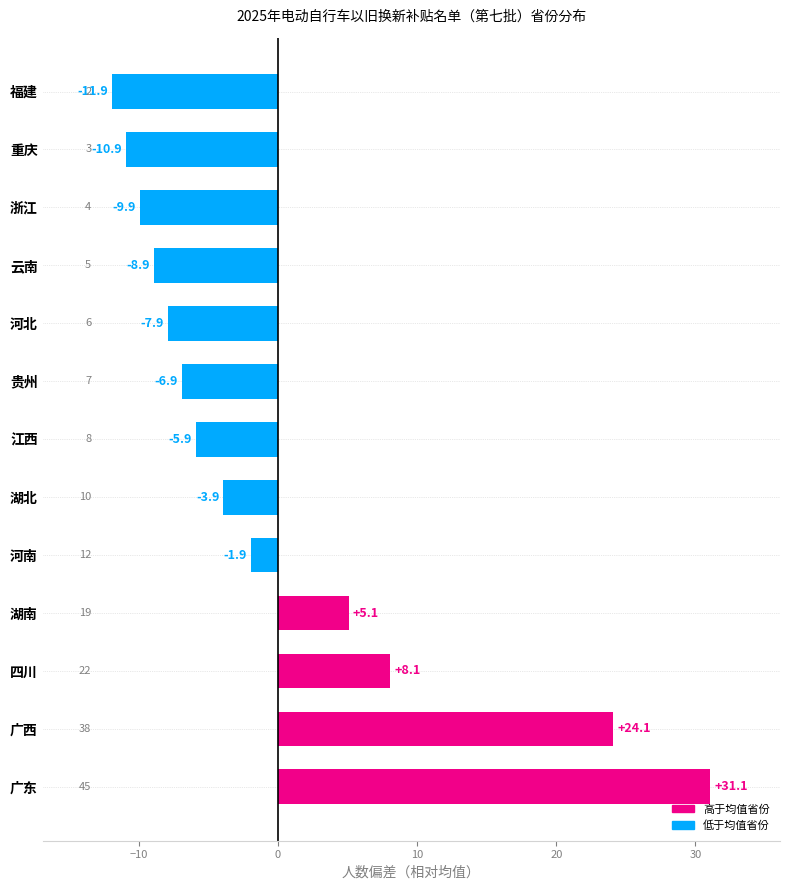

List the labels in order of value, smallest first.

福建, 重庆, 浙江, 云南, 河北, 贵州, 江西, 湖北, 河南, 湖南, 四川, 广西, 广东